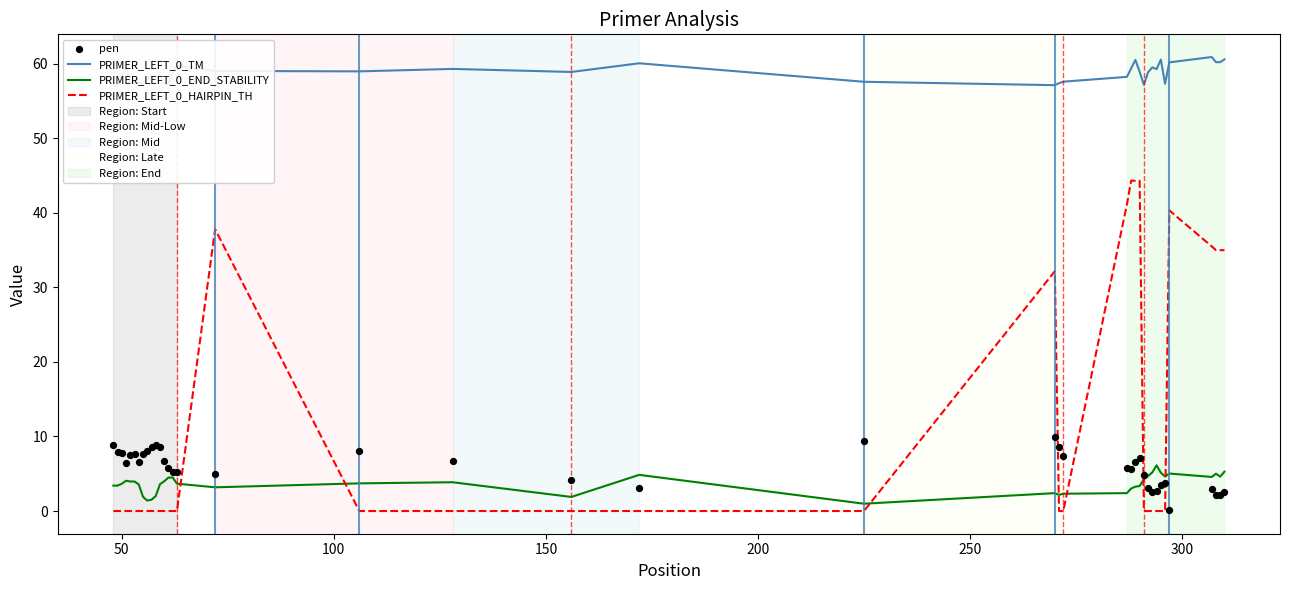

Which series reaches the maximum Y coordinate?

PRIMER_LEFT_0_TM